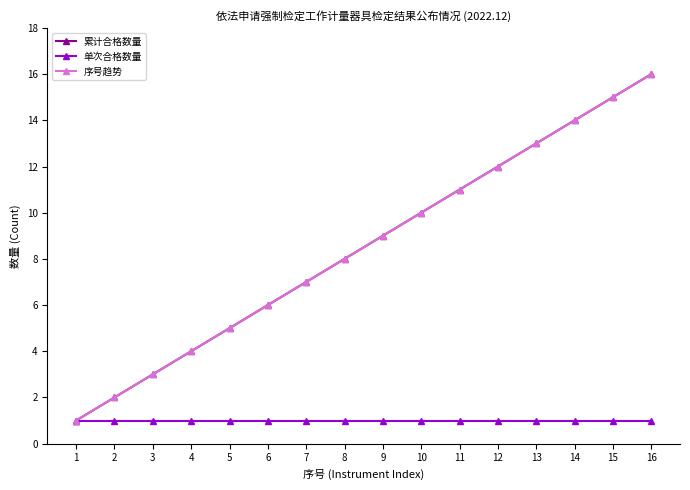

True or false: 累计合格数量 and 单次合格数量 intersect in this chart.

False